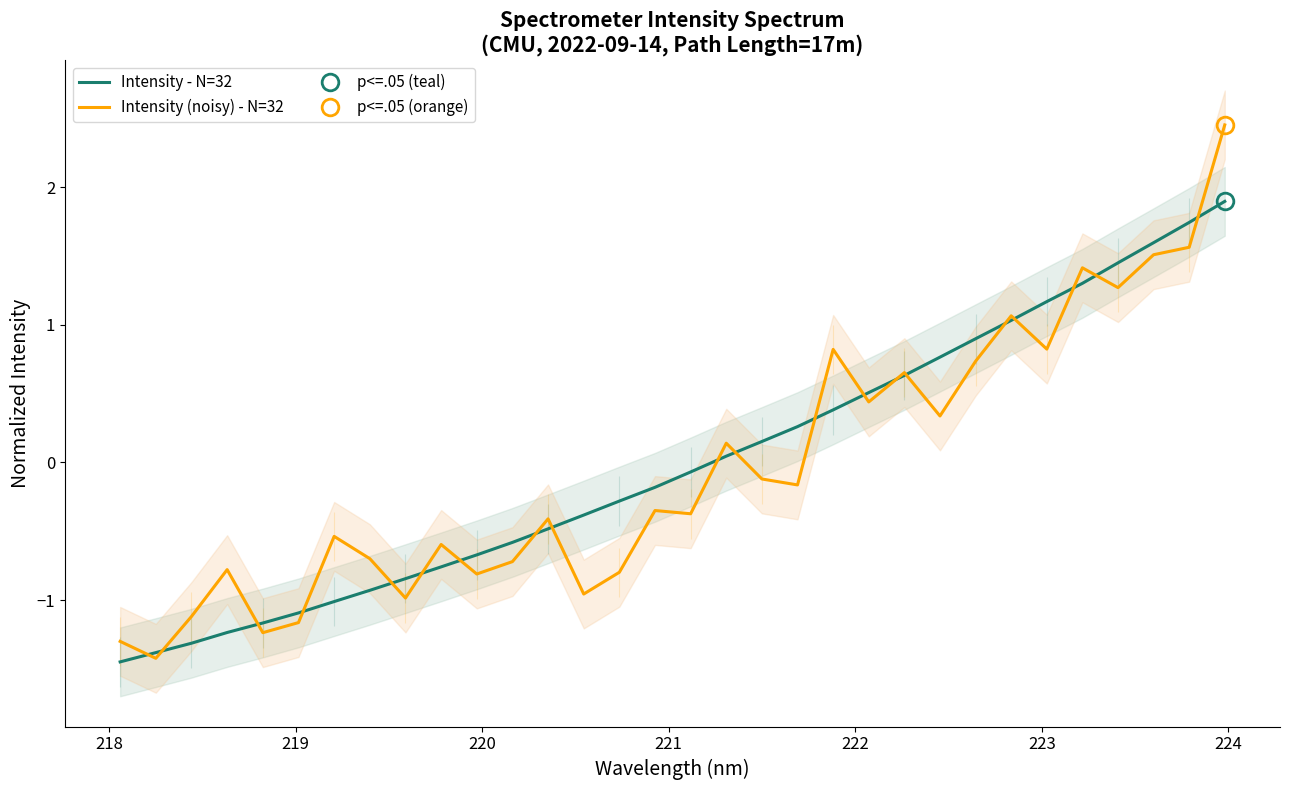

Is the value of Intensity (noisy) - N=32 at 15 greater than the value of Intensity - N=32 at 15?

No